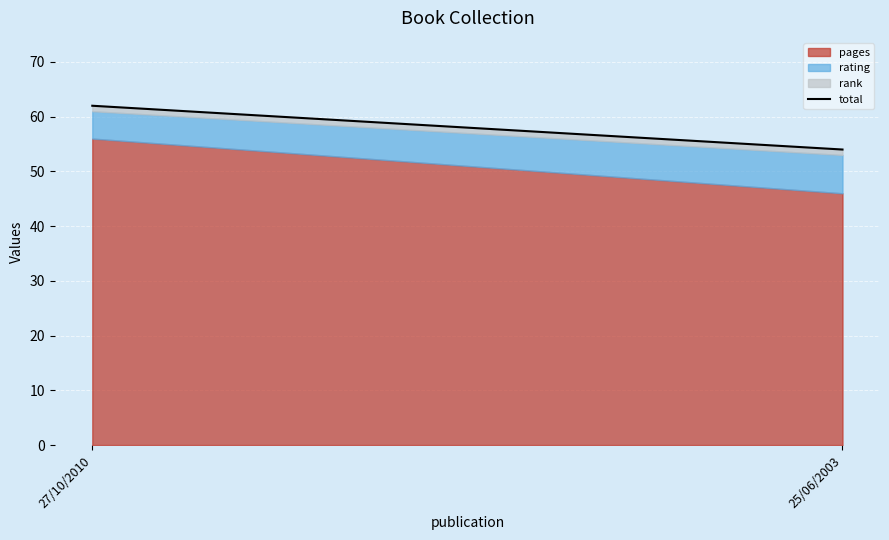

At which category does the chart reach its minimum across all series?

25/06/2003